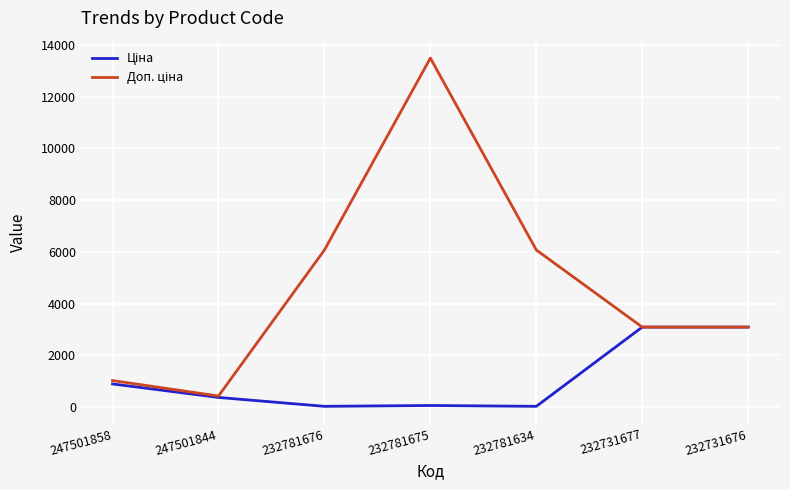

Does the chart display data point markers on the line(s)?

No